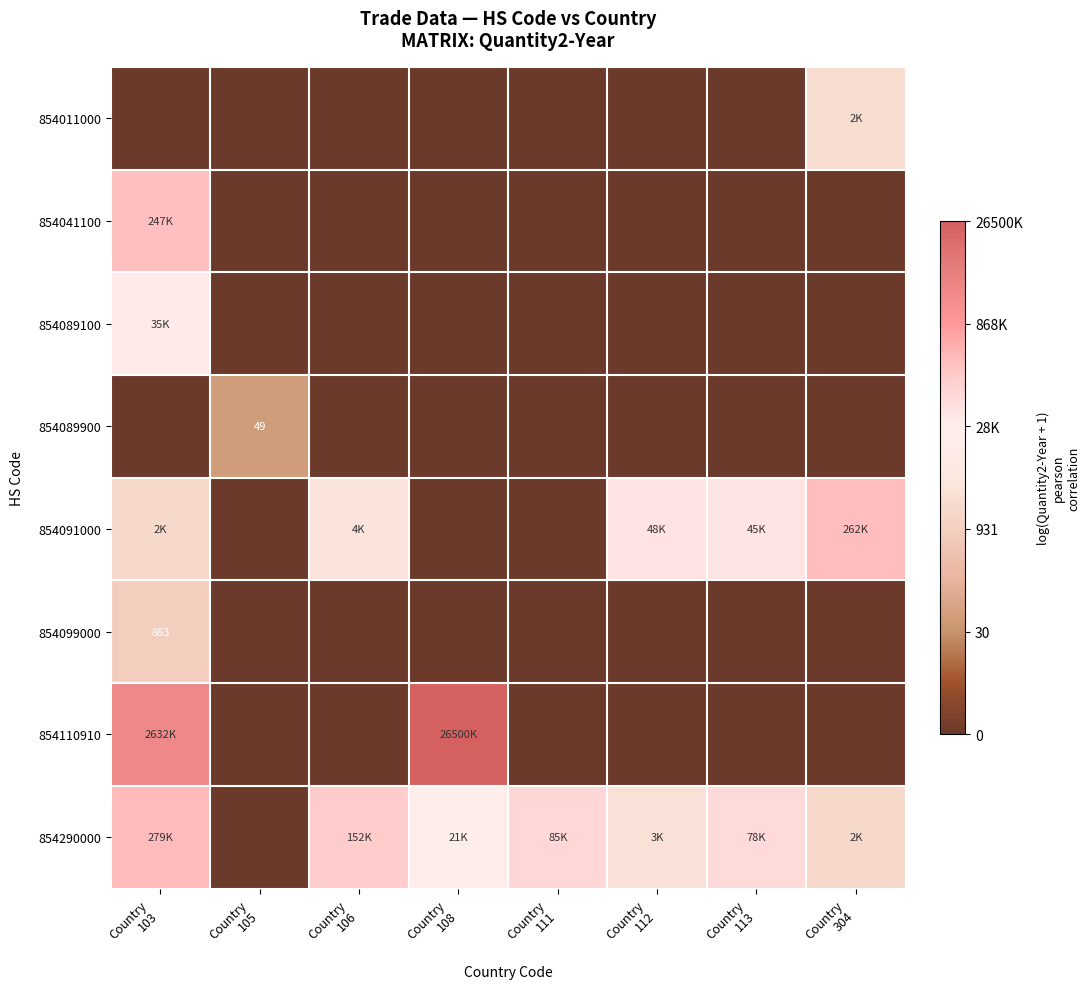

Rank the series at Country 106 from highest to lowest value.

854290000, 854091000, 854011000, 854041100, 854089100, 854089900, 854099000, 854110910